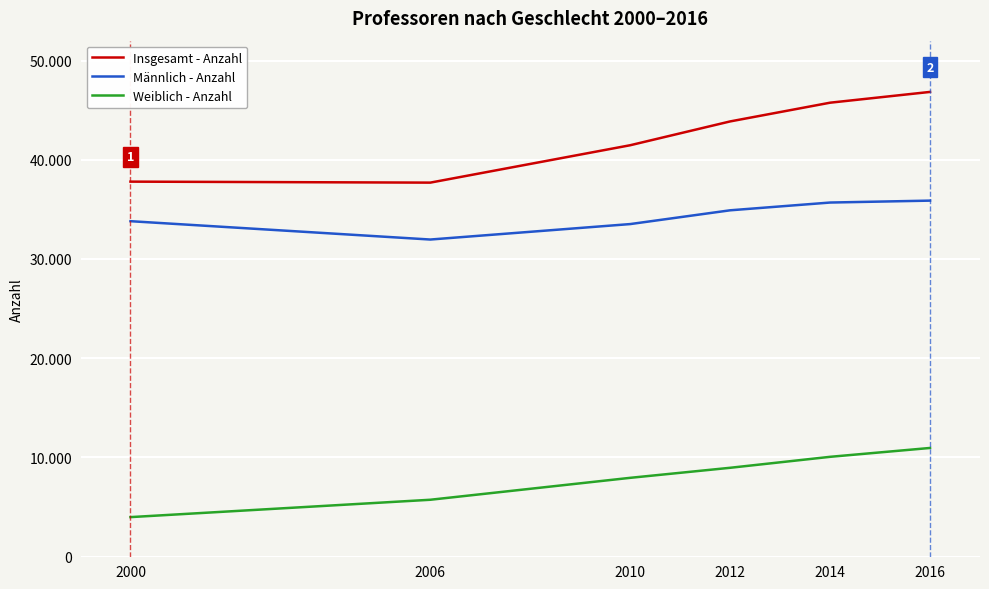

Which series has the widest spread of values?

Insgesamt - Anzahl